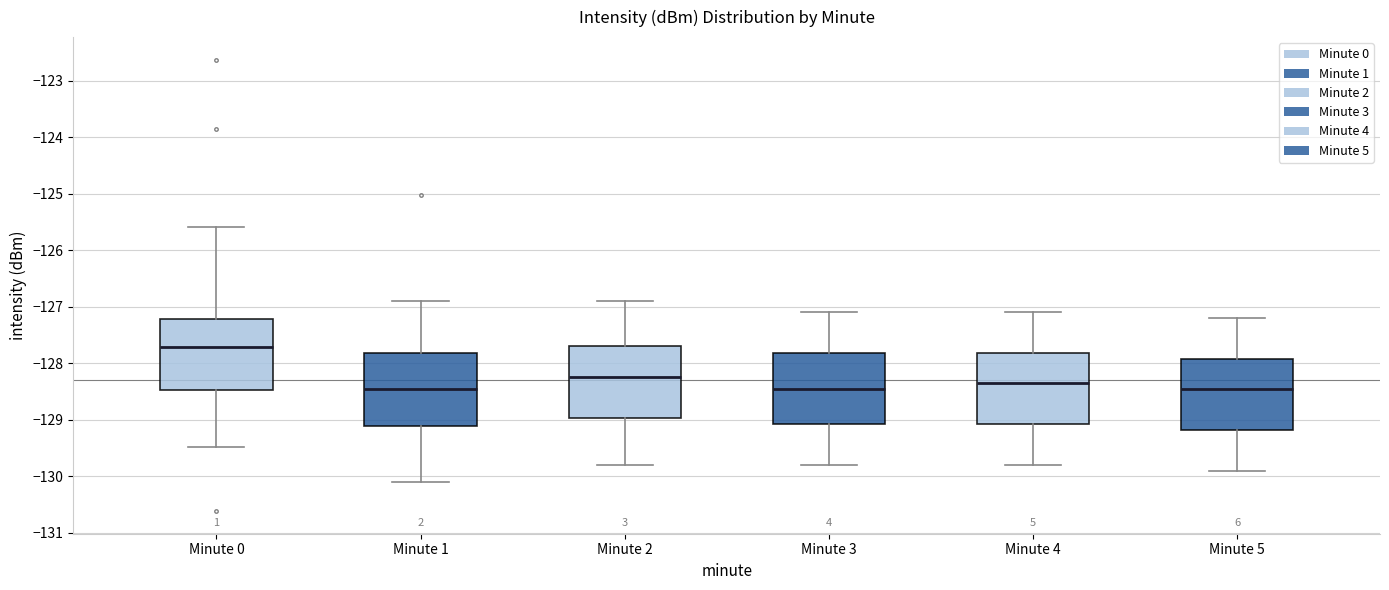

Reading left to right, read every box against the y-axis: the position of its median line, the range the box covers, and the ends of its whiskers. The values are not printed on the chart, so give them approximately, as read against the axis.

Minute 0: median -127.7, box -128.5 to -127.2, whiskers -129.5 to -125.6
Minute 1: median -128.4, box -129.1 to -127.8, whiskers -130.1 to -126.9
Minute 2: median -128.2, box -129.0 to -127.7, whiskers -129.8 to -126.9
Minute 3: median -128.4, box -129.1 to -127.8, whiskers -129.8 to -127.1
Minute 4: median -128.3, box -129.1 to -127.8, whiskers -129.8 to -127.1
Minute 5: median -128.4, box -129.2 to -127.9, whiskers -129.9 to -127.2